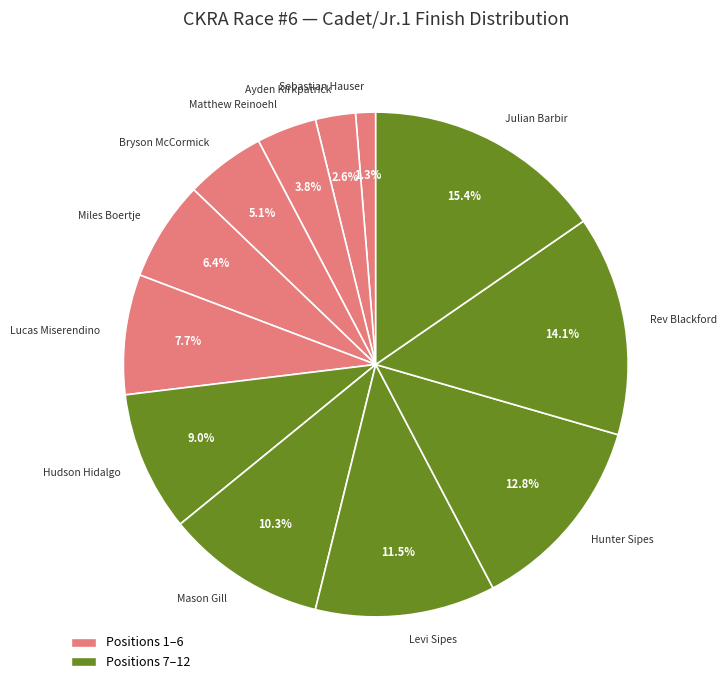

Count the number of slices in the pie.

12